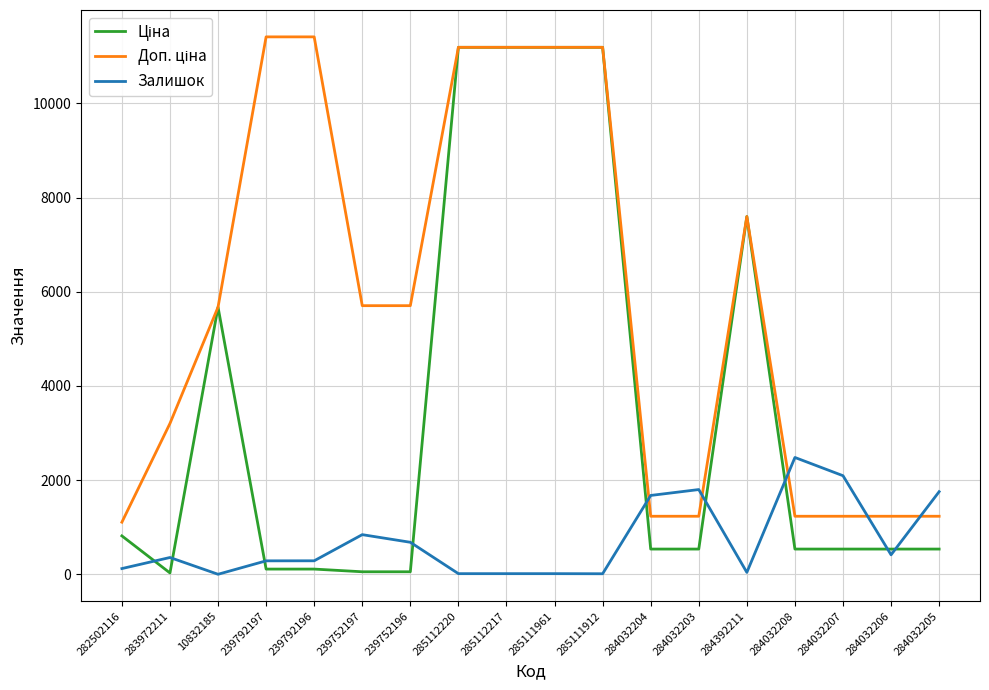

What is the total value across all series at 284032203?

3576.4